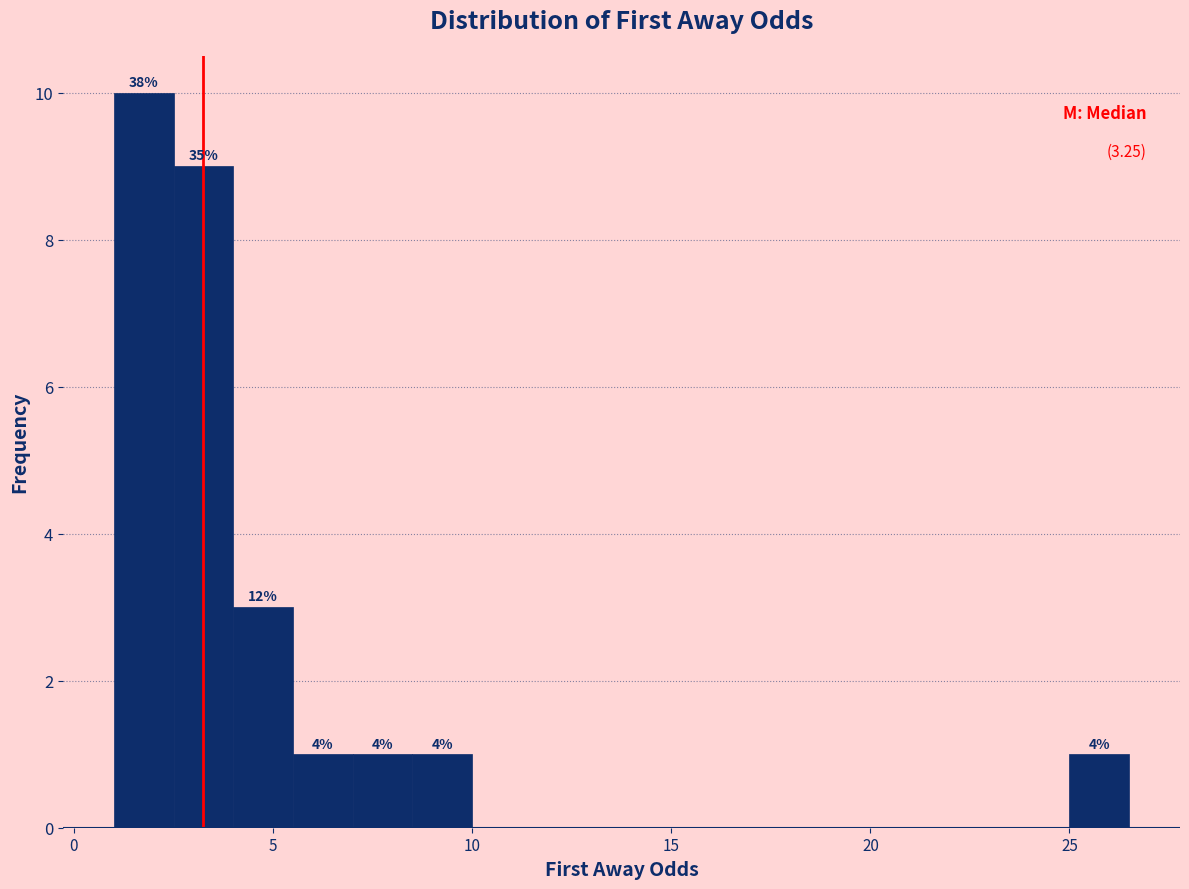

Around what value on the x-axis is the tallest bar? Give the approximate position of its centre, as read against the axis.

2.0